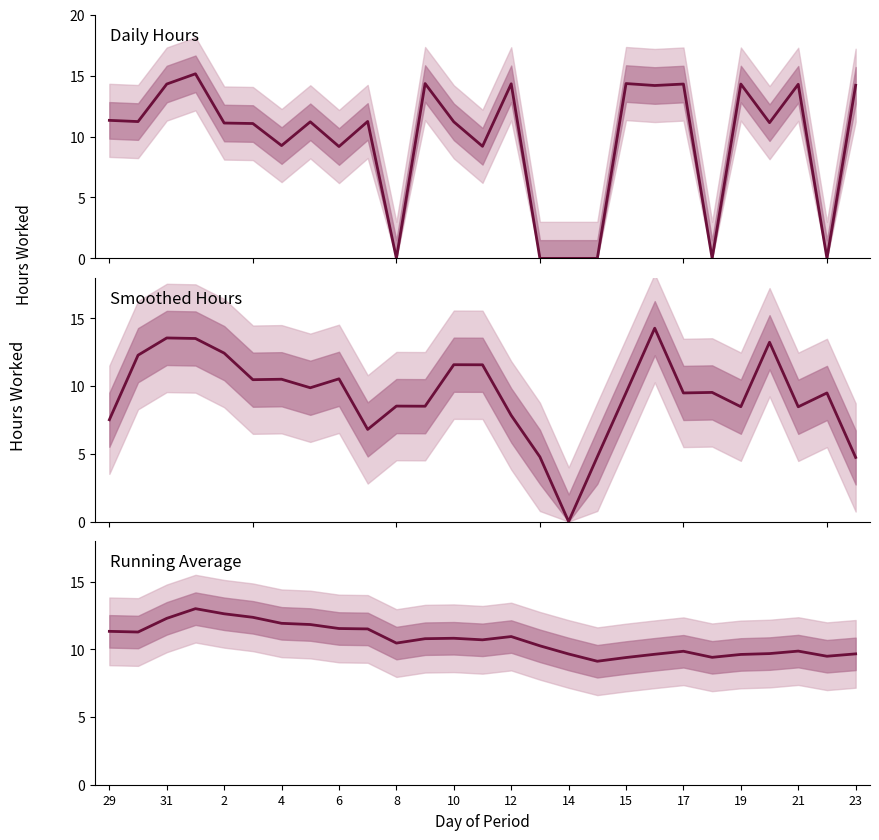

Is this an area chart (filled region under the line)?

No